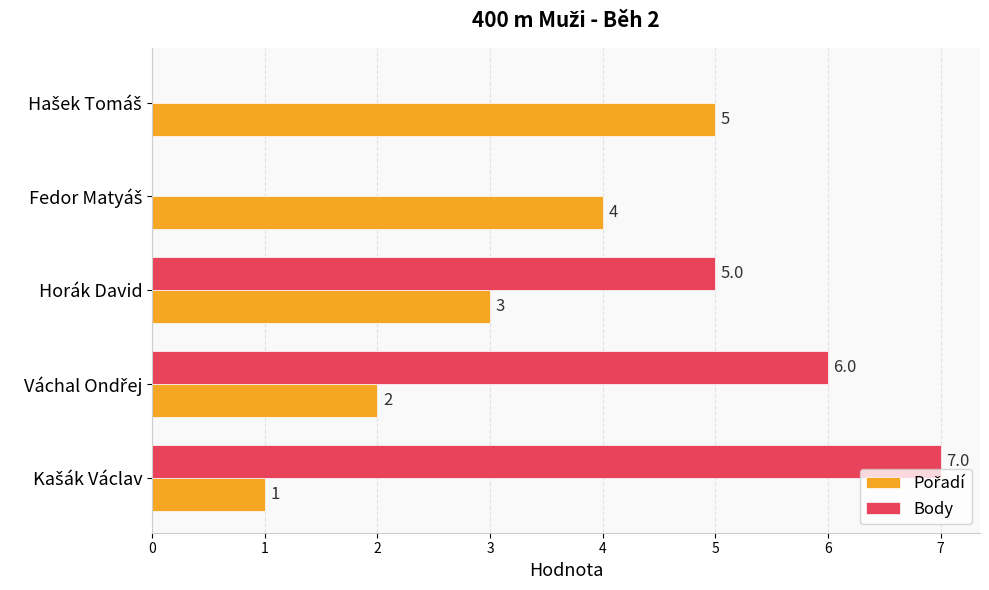

Which series has the largest total across all categories?

Body